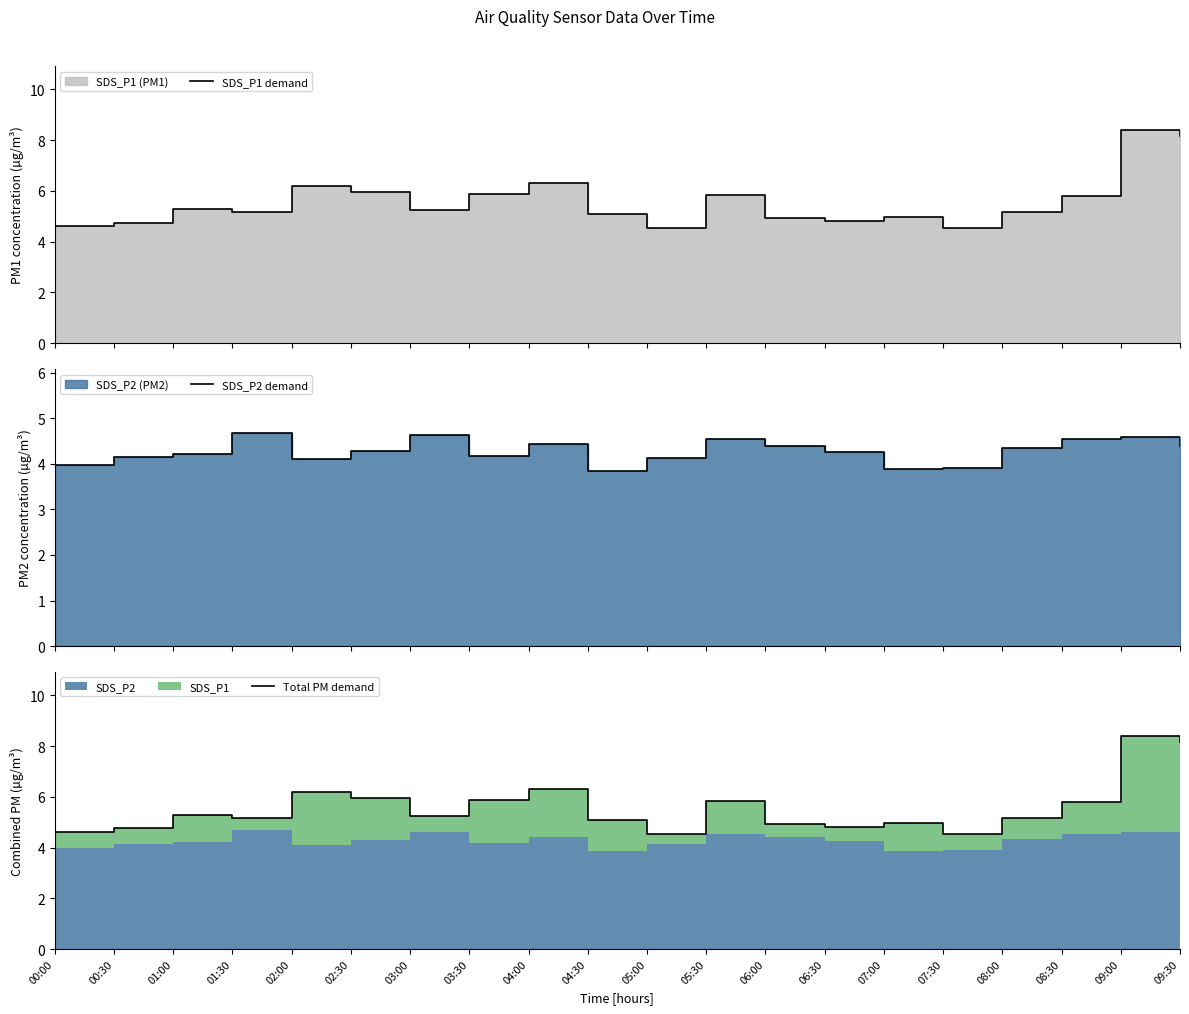

What is the approximate value of Total PM demand at 02:00?

6.2